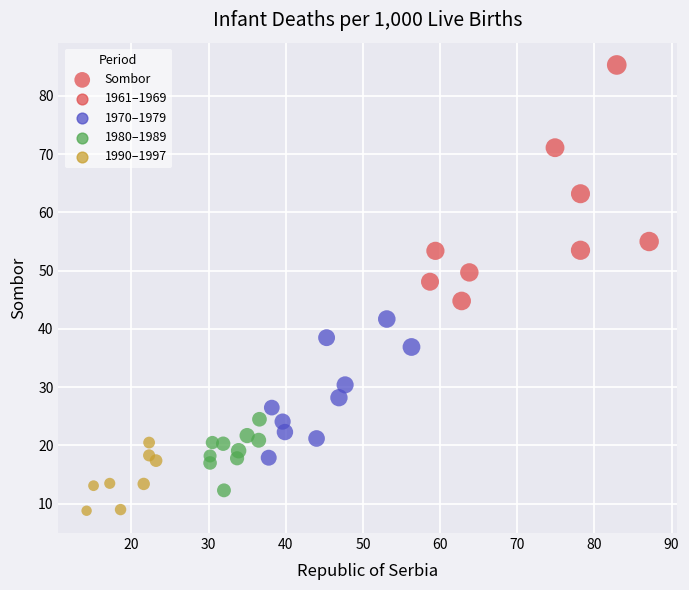

What is the range of X values (max minus min)?

72.9